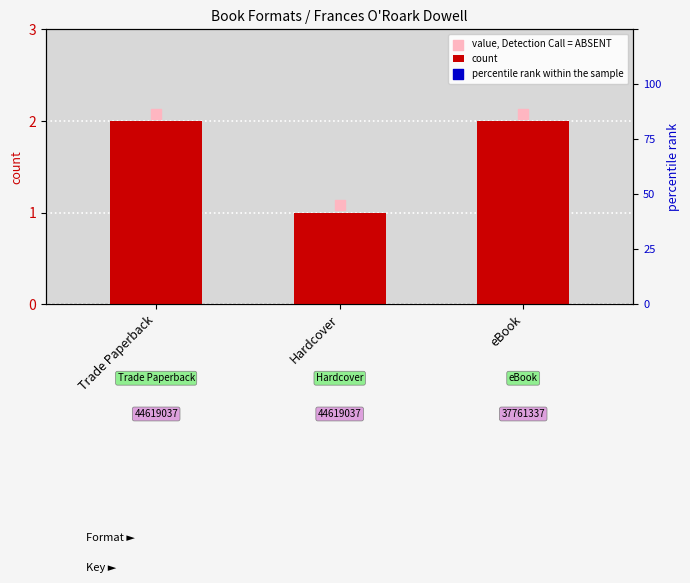

Which series has the widest spread of Y values?

percentile rank within the sample